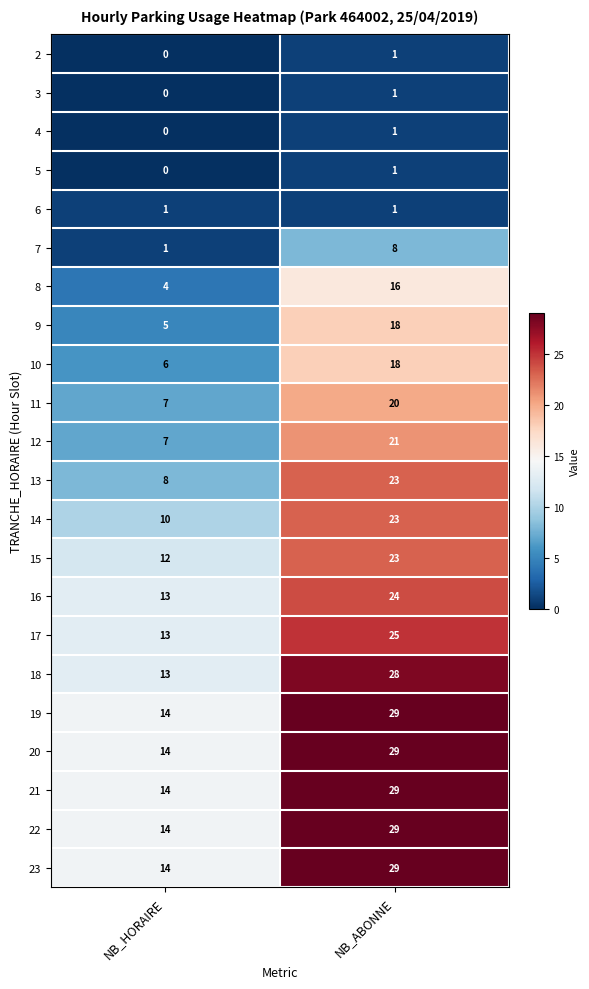

True or false: 12 has a value of 14 at NB_ABONNE.

False